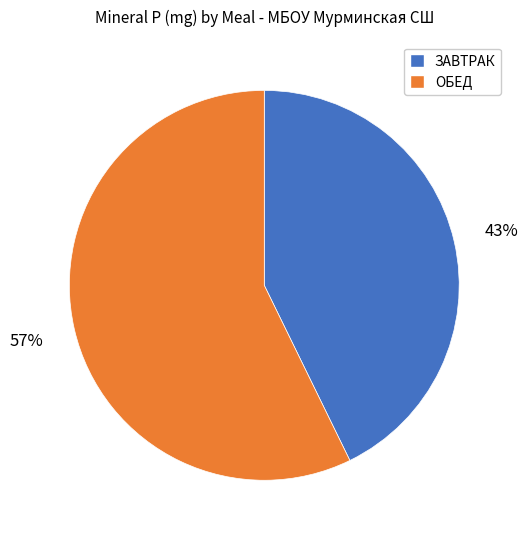

Is the sum of ЗАВТРАК and ОБЕД greater than half?

Yes